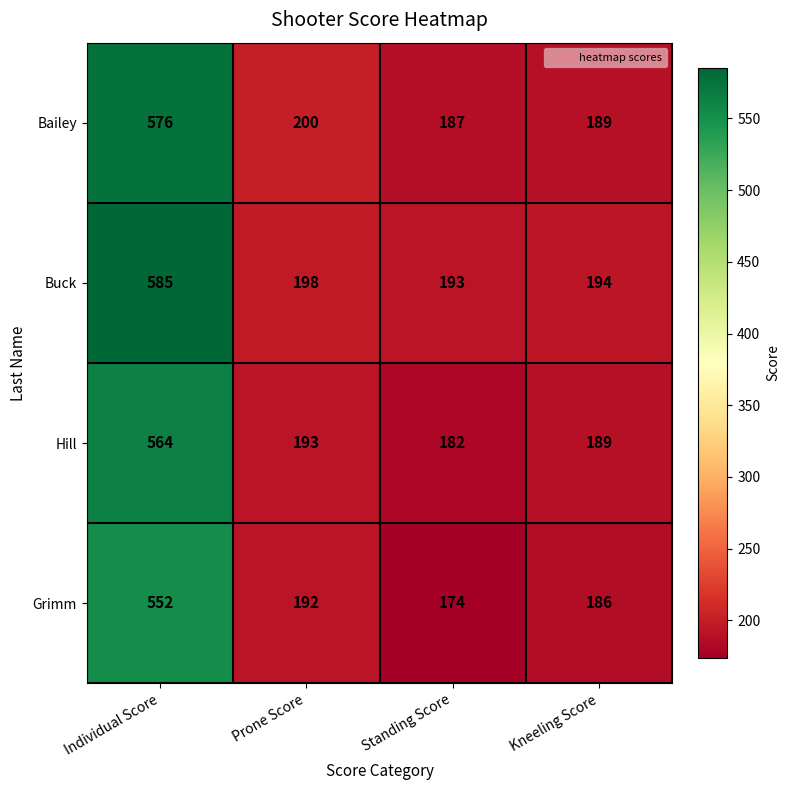

Which category has the highest value in the Grimm series?

Individual Score